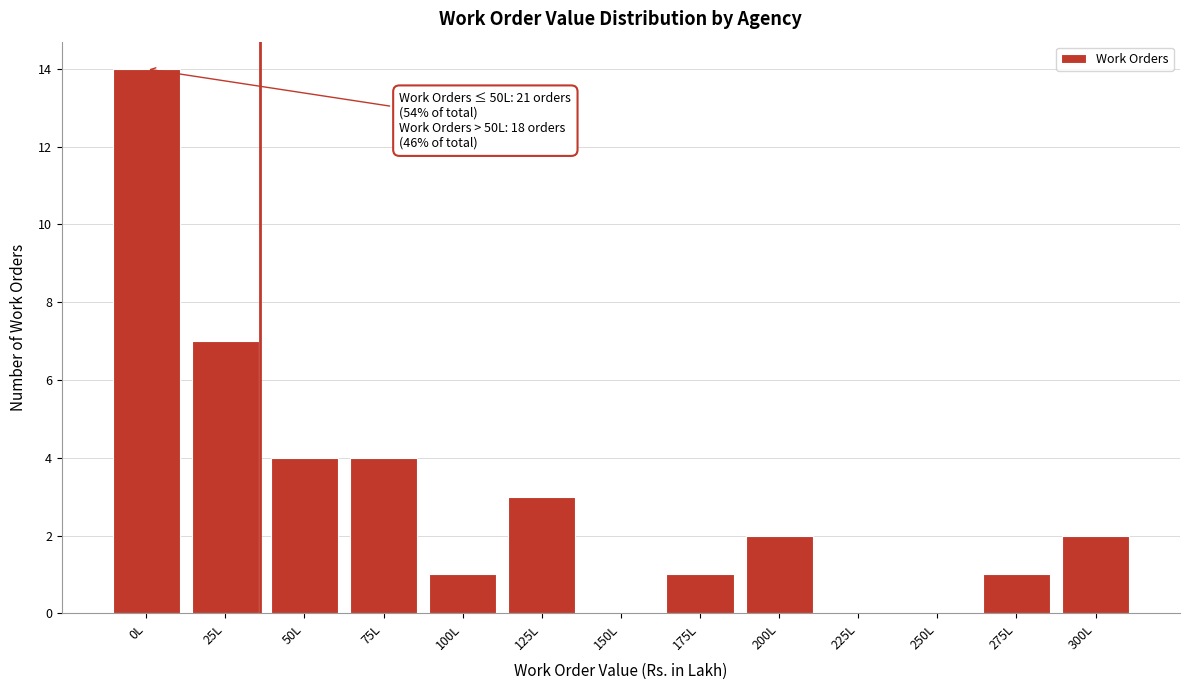

Reading left to right, extract all data points from this chart.

0L=14	25L=7	50L=4	75L=4	100L=1	125L=3	150L=0	175L=1	200L=2	225L=0	250L=0	275L=1	300L=2